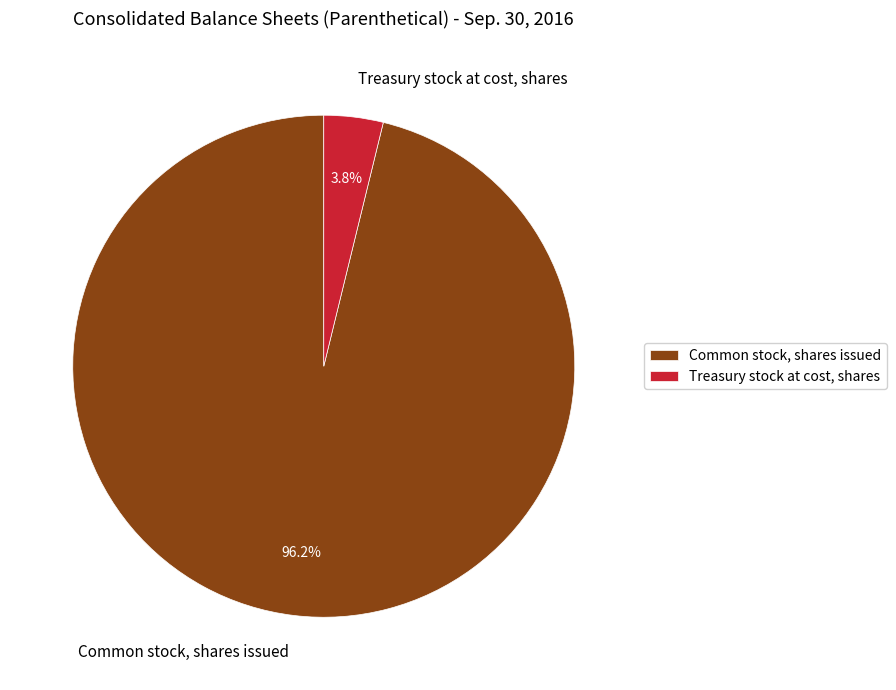

To the nearest percent, what portion does Common stock, shares issued represent?

96%